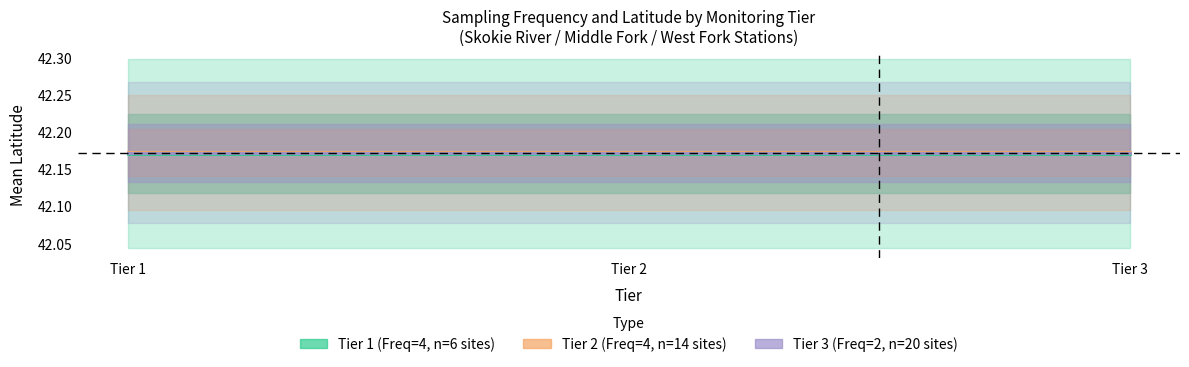

Reading right to left, list all the values displayed in this chart.

Tier 1 (Sampling Freq=4): Tier 3=42.2	Tier 2=42.2	Tier 1=42.2
Tier 2 (Sampling Freq=4): Tier 3=42.2	Tier 2=42.2	Tier 1=42.2
Tier 3 (Sampling Freq=2): Tier 3=42.2	Tier 2=42.2	Tier 1=42.2